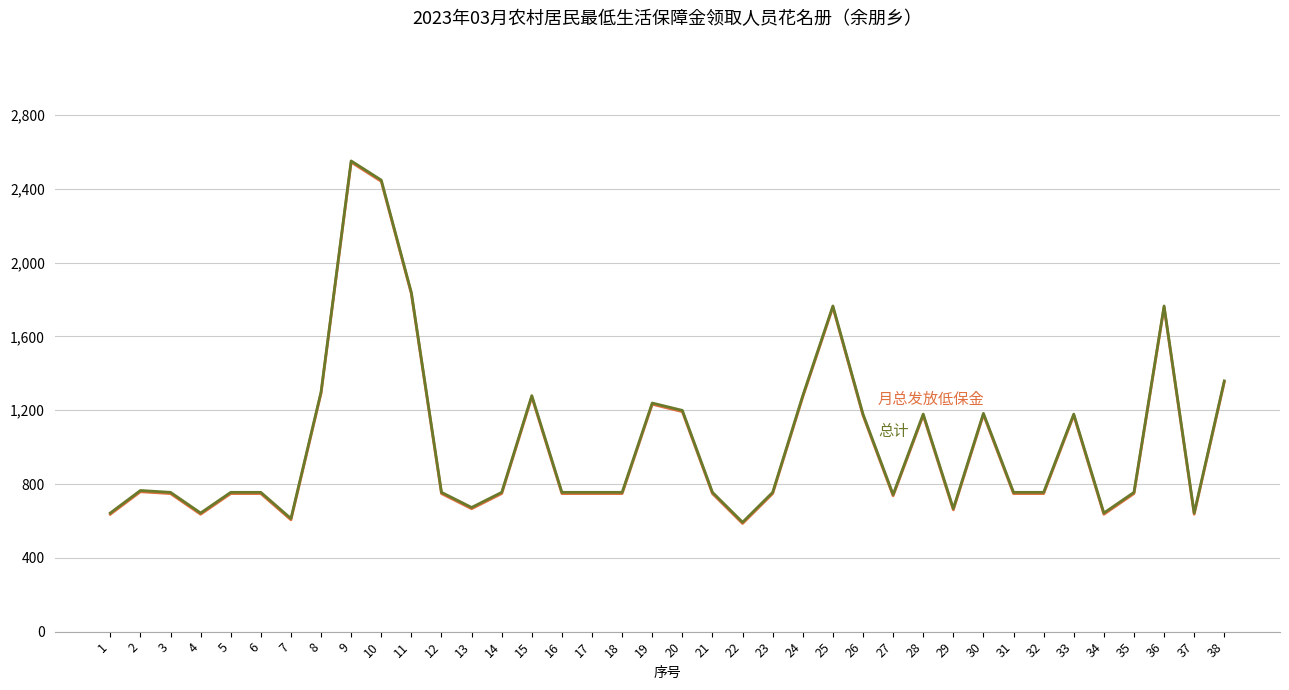

At which category is the sum across all series the highest?

9